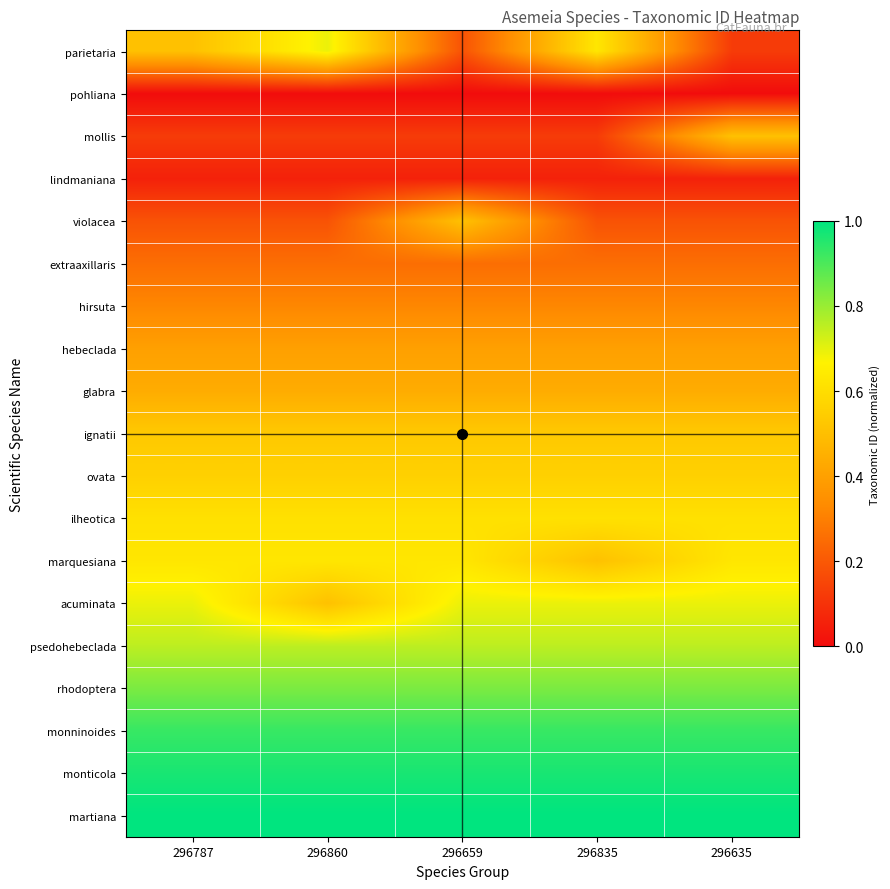

Which series changed the most between 296860 and 296835?

acuminata